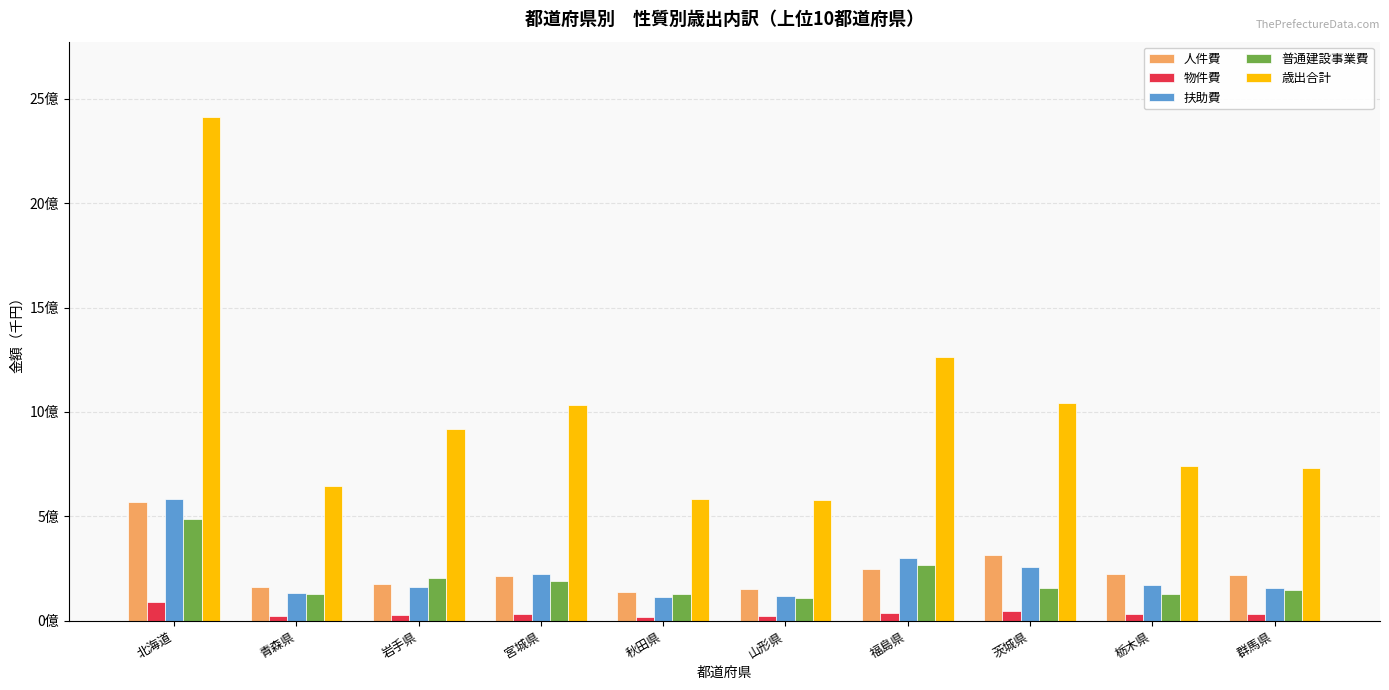

What is the total value across all series at 北海道?

4138314865